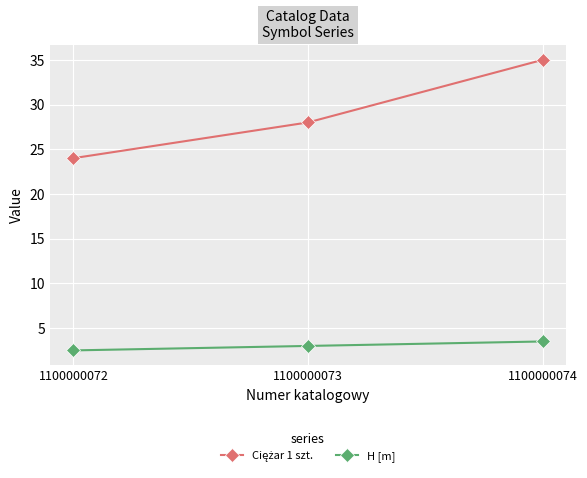

What is the minimum value shown in the chart?

2.5